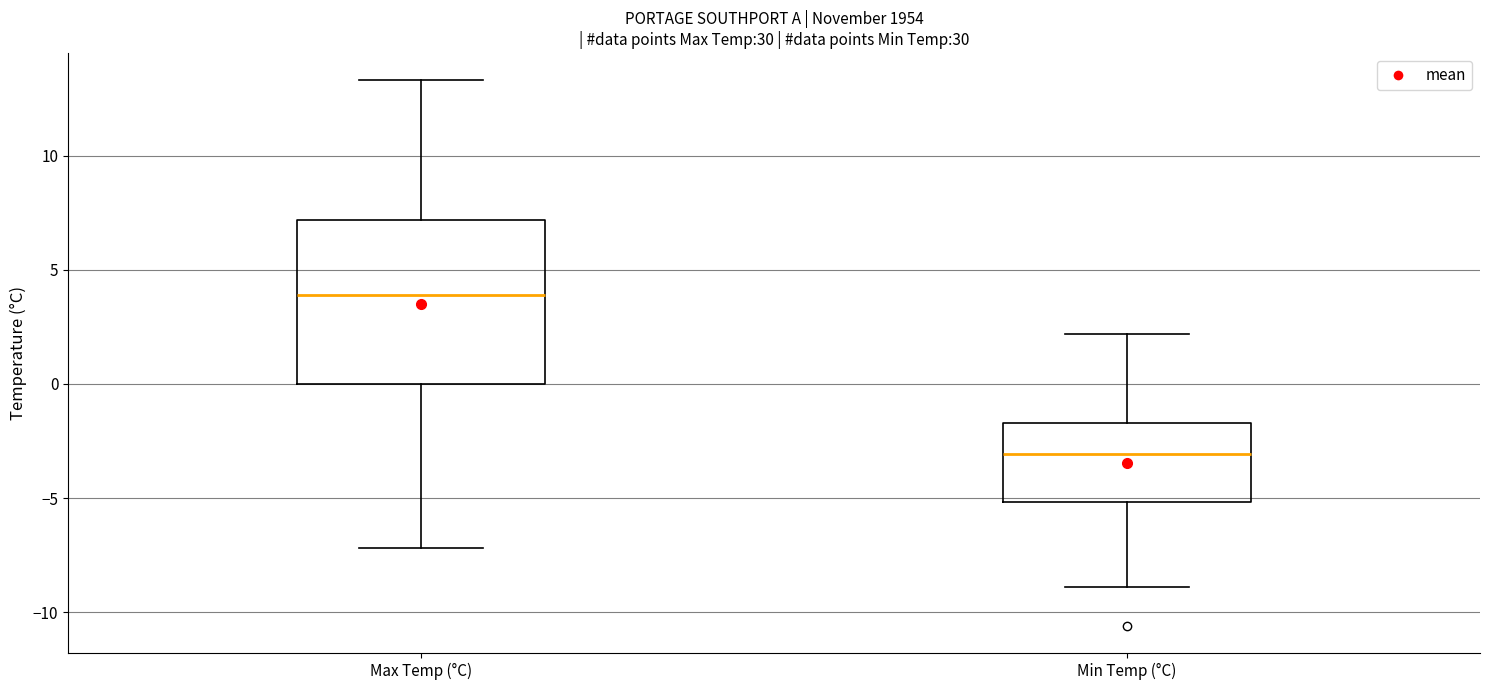

Which box is the tallest, from its lower edge to its upper edge?

Max Temp (°C)